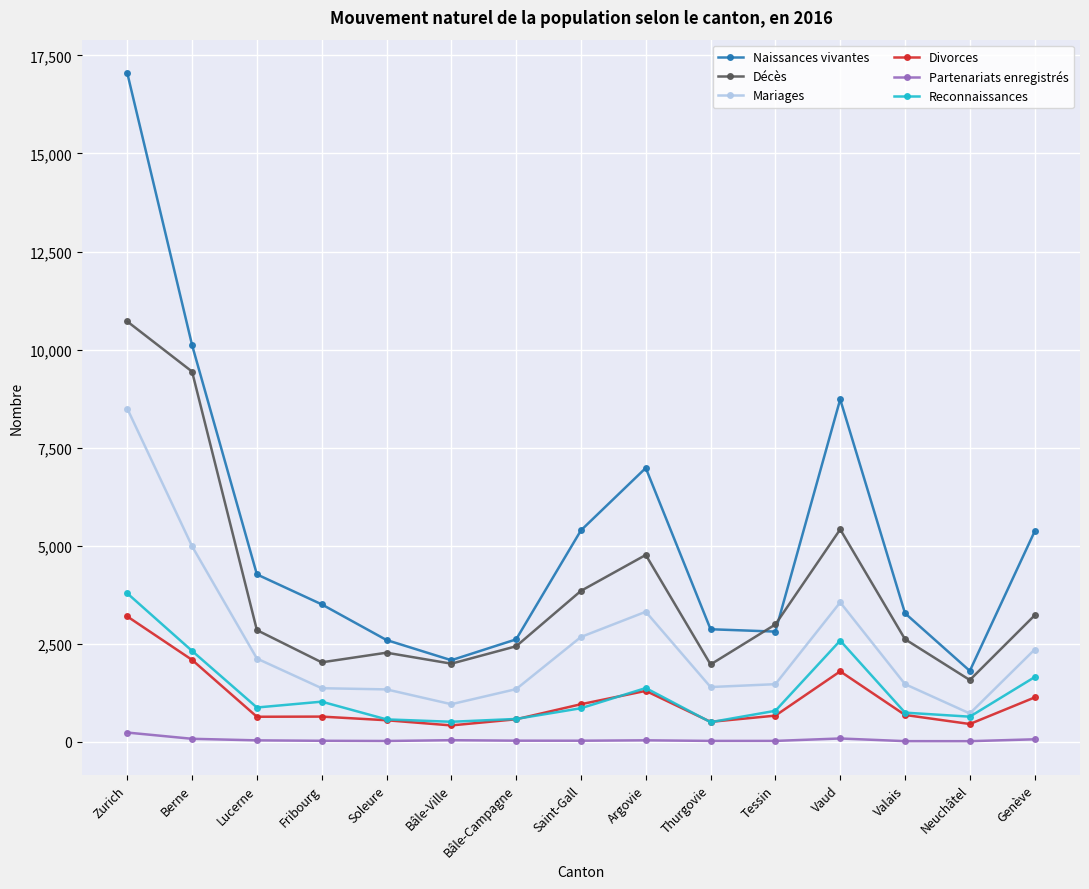

Which series has the largest total across all categories?

Naissances vivantes